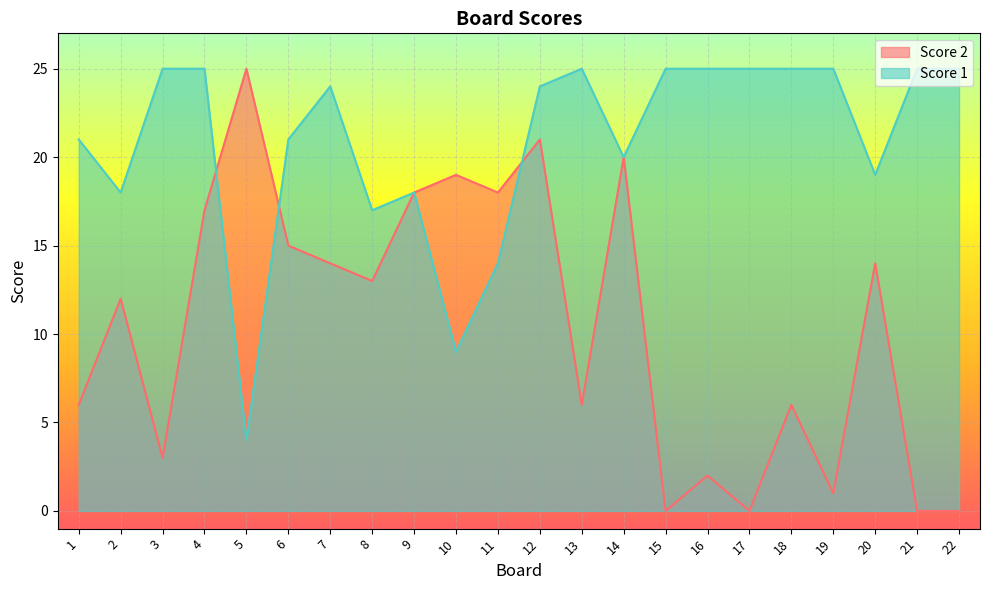

What is the difference between the maximum and minimum values in the Score 2 series?

25